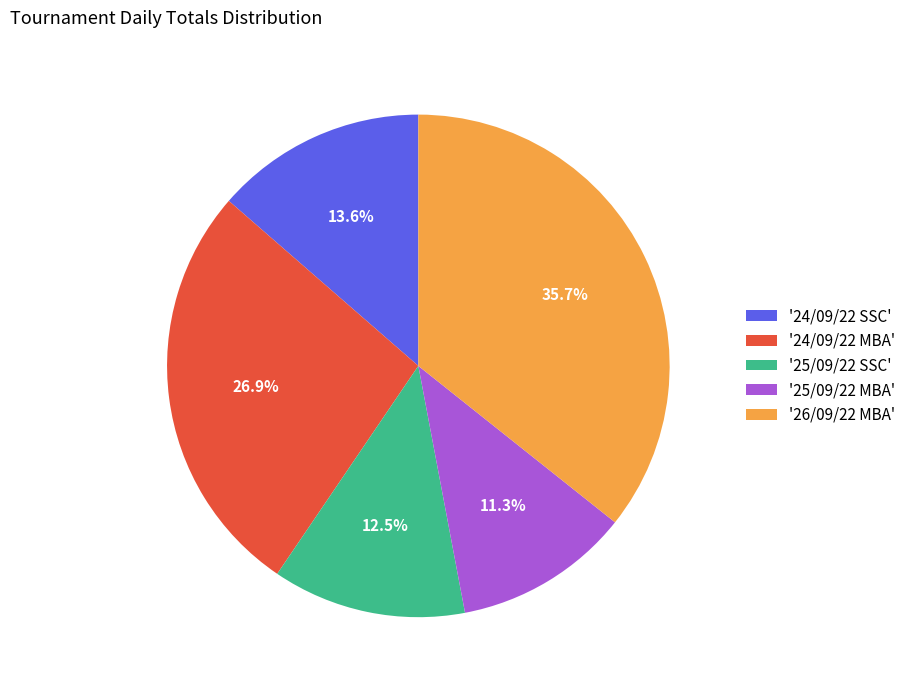

Do '25/09/22 MBA' and '24/09/22 MBA' together represent more than half of the pie?

No